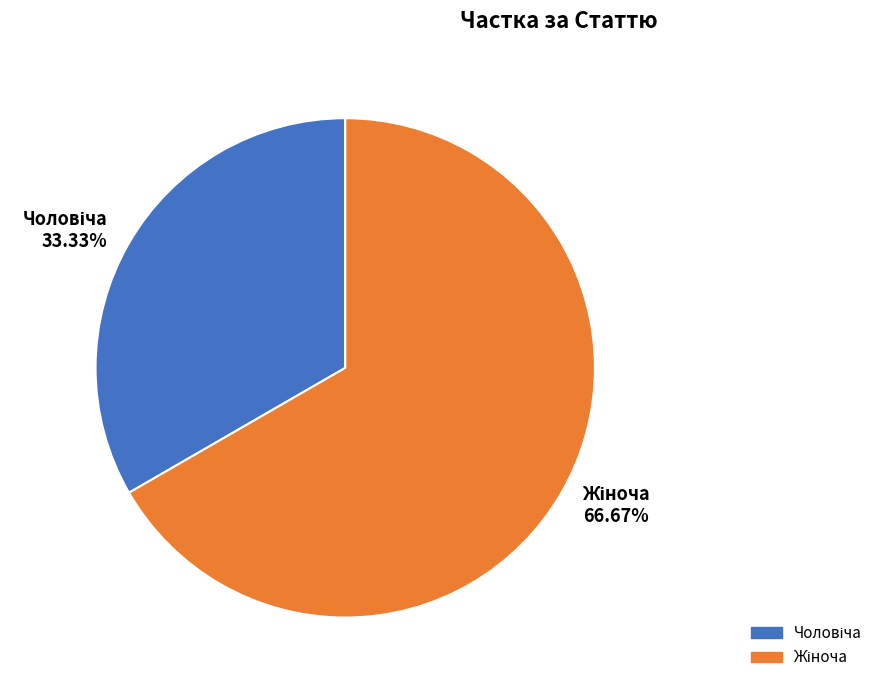

Is there a majority slice in this chart?

Yes